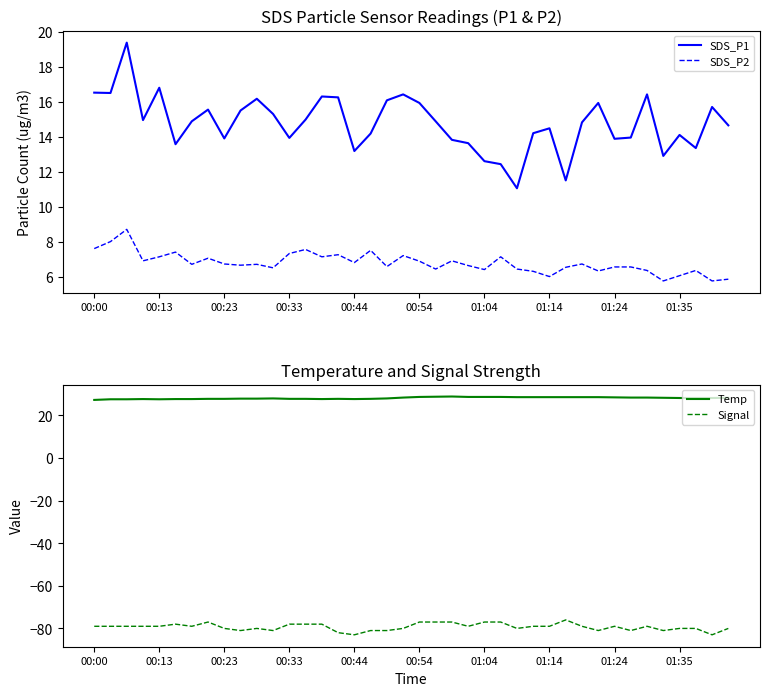

True or false: Temp and Signal intersect in this chart.

False